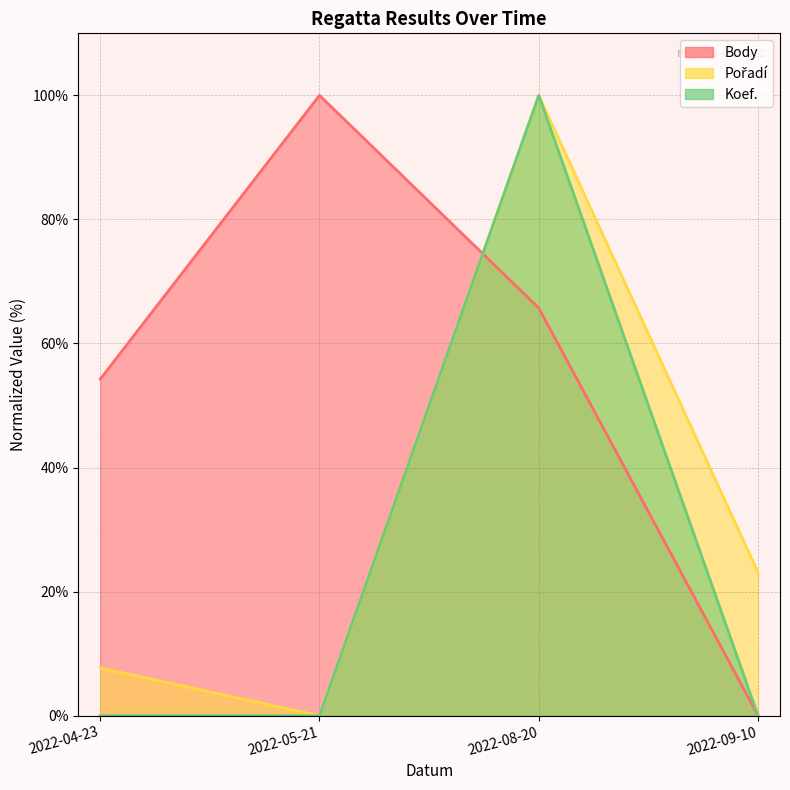

The value of Body at 2022-05-21 is 159.5. True or false?

False